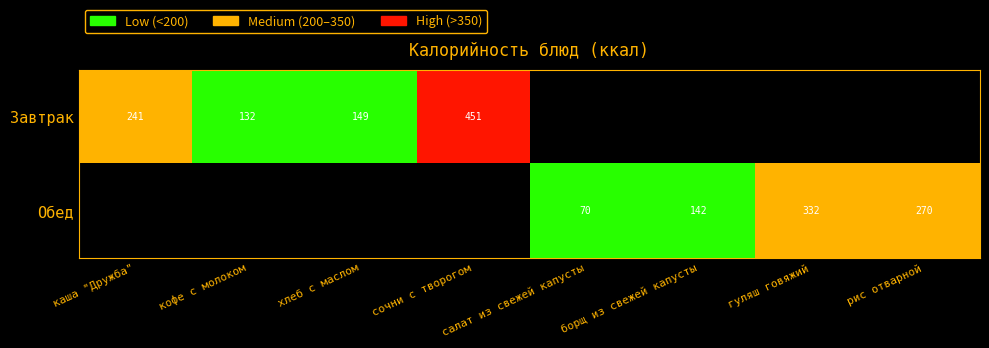

The value of Завтрак at кофе с молоком is 40. True or false?

False